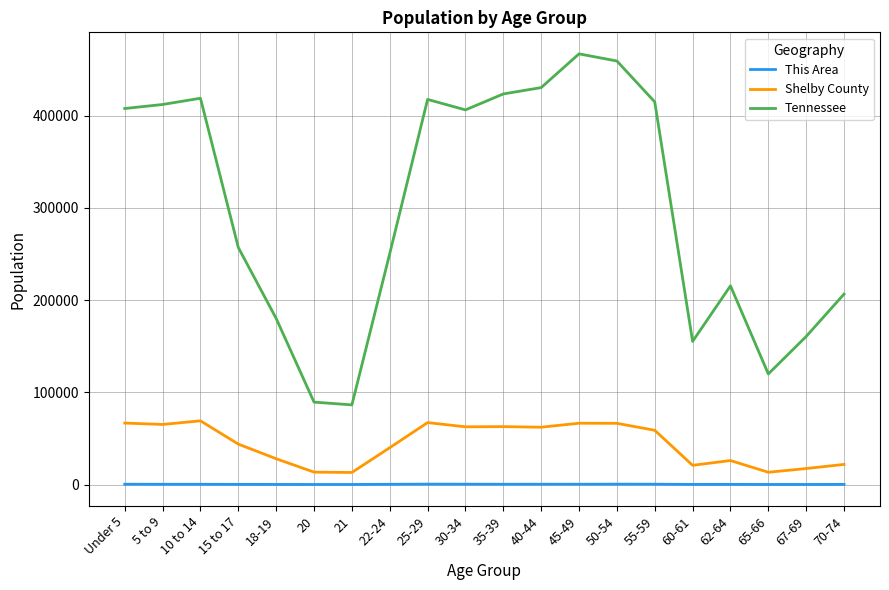

True or false: Shelby County has more than 2 points higher than both neighbors.

True